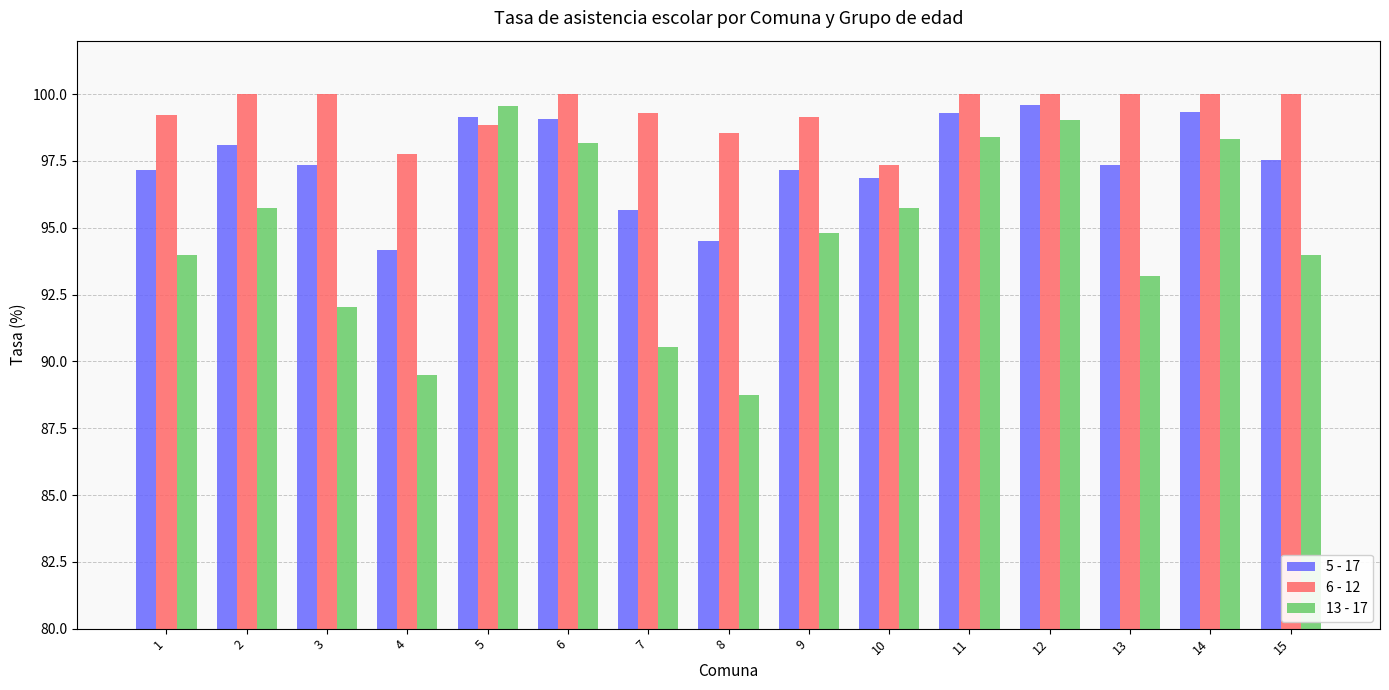

What is the value of the 5 - 17 bar at the 8th from the left?

94.5